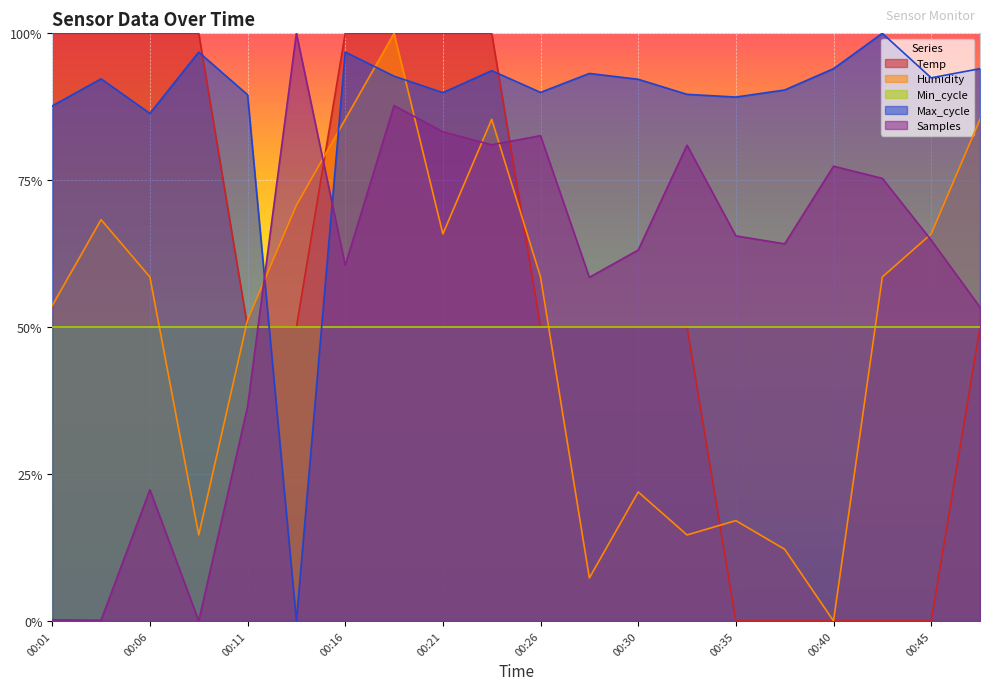

Where is the first local maximum for Humidity?

00:03